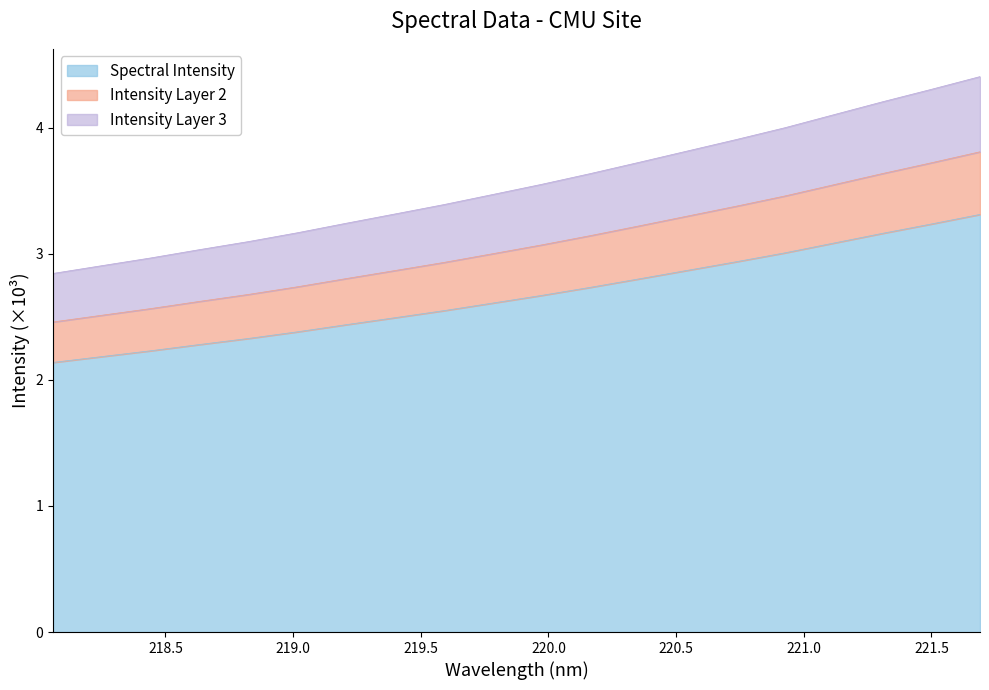

Where is the data nearest to the value 3?

219.7801